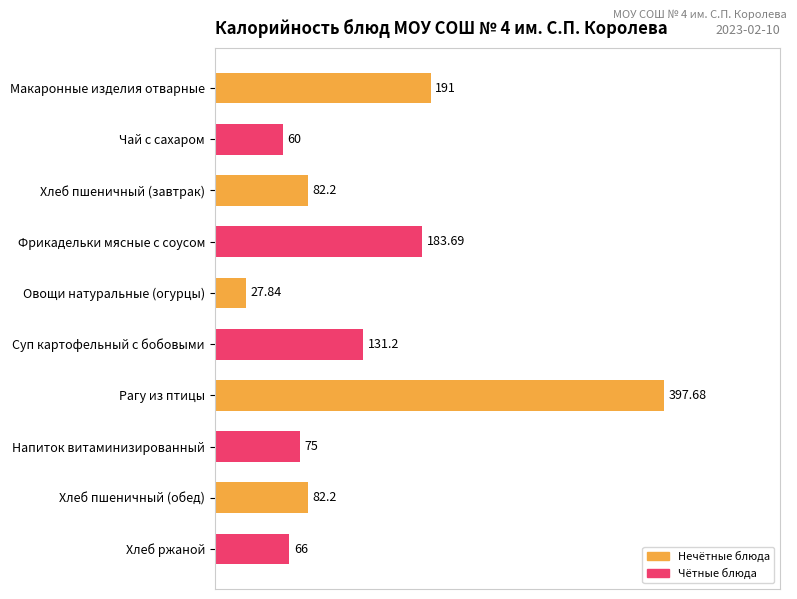

Which label corresponds to the smallest value in the chart?

Овощи натуральные (огурцы)